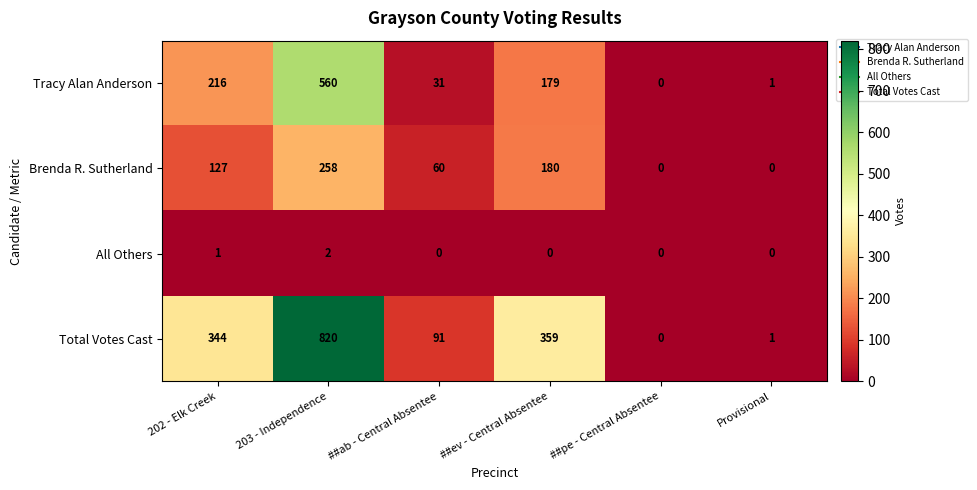

Rank the series by their maximum value, from highest to lowest.

Total Votes Cast, Tracy Alan Anderson, Brenda R. Sutherland, All Others